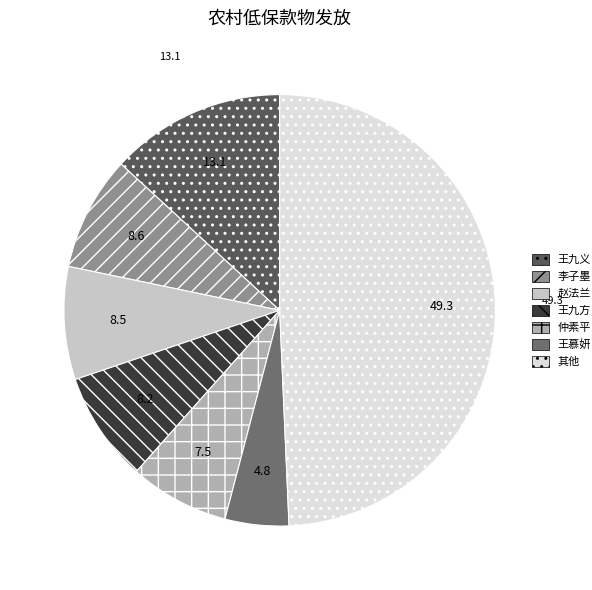

Count the number of slices in the pie.

7